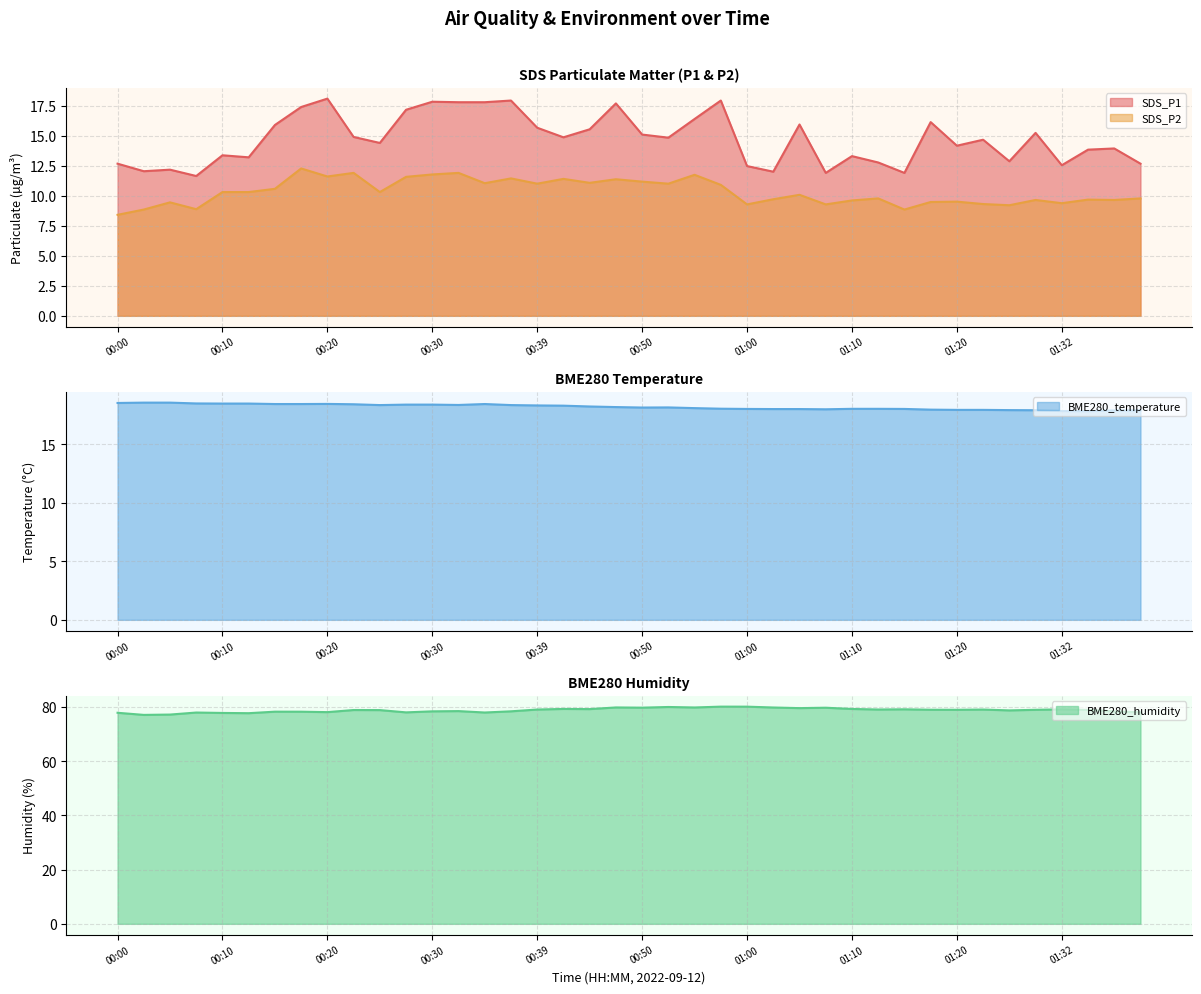

What are all the series names shown in the legend?

SDS_P1, SDS_P2, BME280_temperature, BME280_humidity